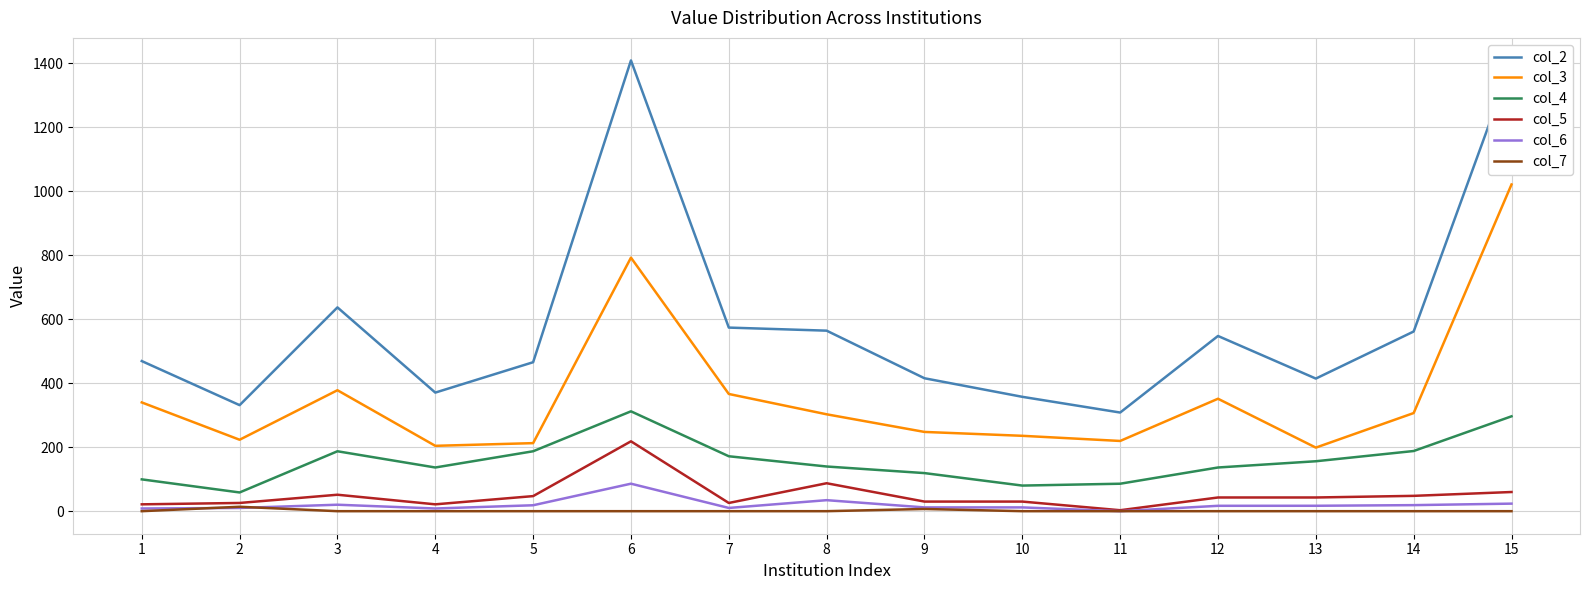

The value of col_7 at 11 is 0.0. True or false?

True